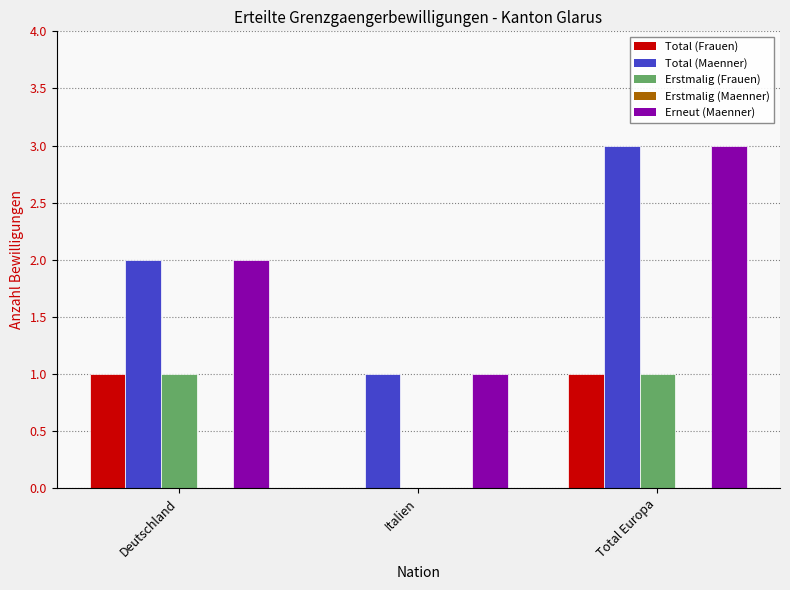

What is the approximate value of Erneut (Maenner) at Deutschland?

2